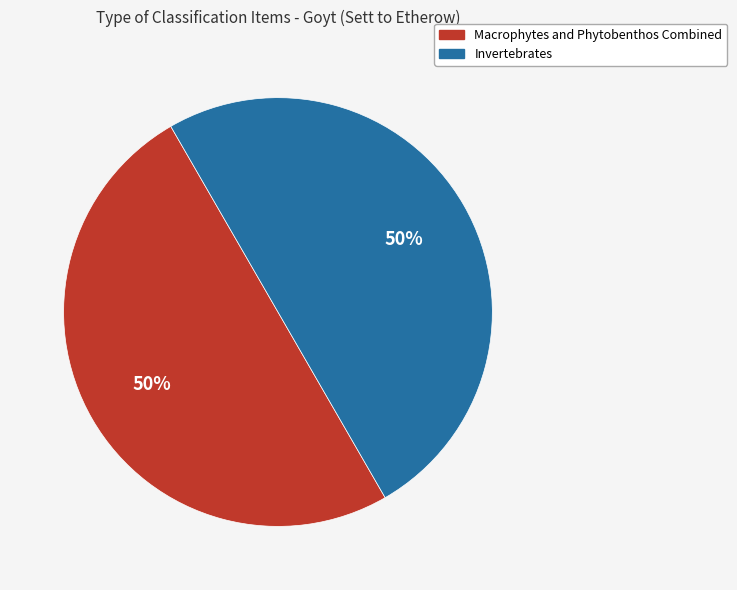

How many segments does this pie chart have?

2